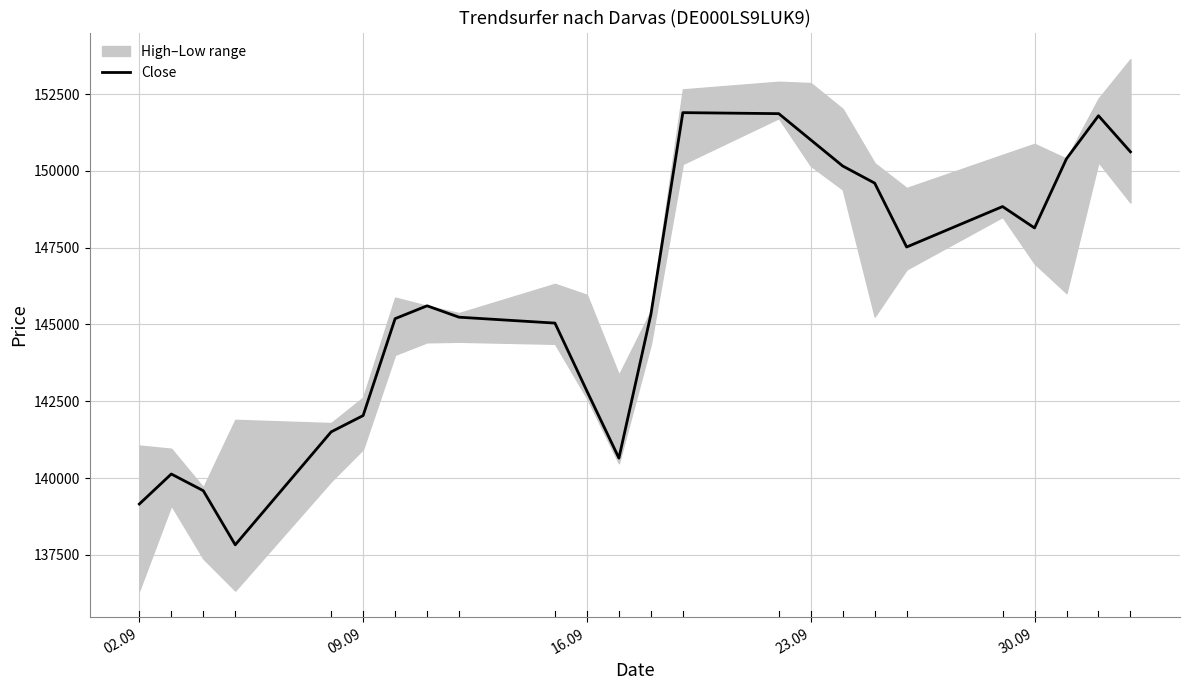

Does the chart have visible grid lines?

Yes